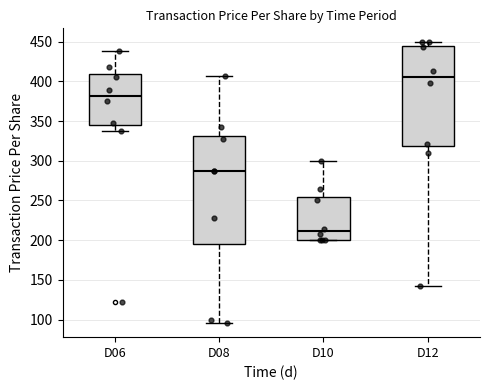

Reading left to right, transcribe this box plot: for each box, give where its median line is, the range the box spans, and where its two whiskers end, as read against the y-axis. The values are not printed on the chart, so give them approximately, as read against the axis.

D06: median 380, box 345 to 410, whiskers 340 to 440
D08: median 285, box 195 to 330, whiskers 95 to 405
D10: median 210, box 200 to 255, whiskers 200 to 300
D12: median 405, box 320 to 445, whiskers 140 to 450